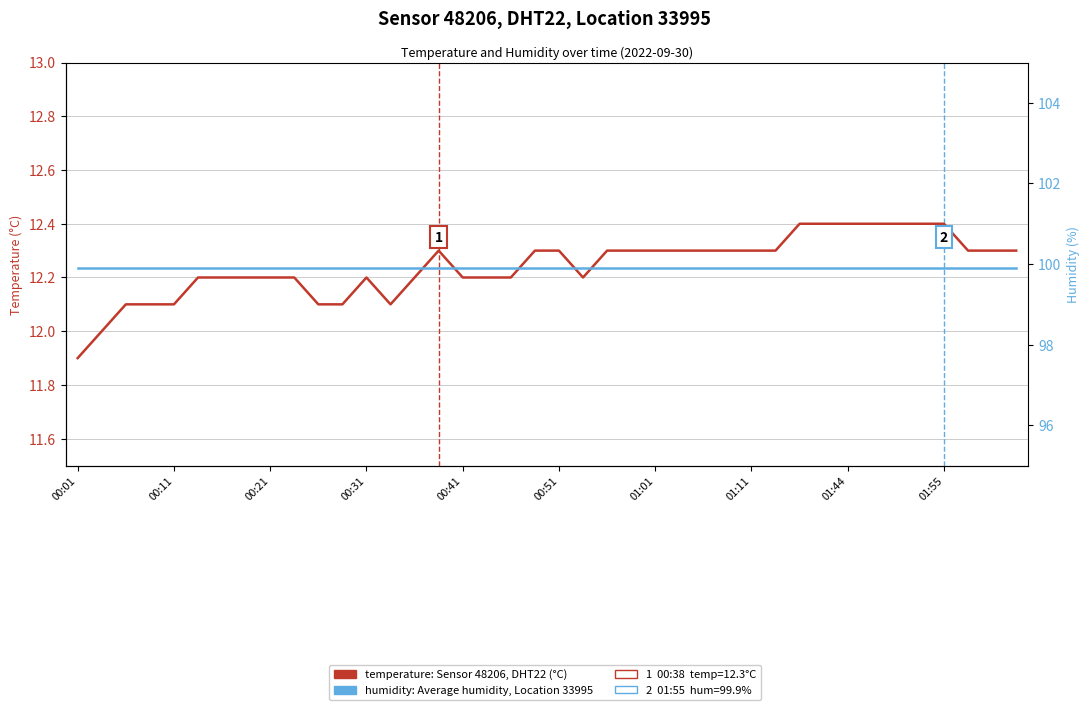

Which series has the largest total across all categories?

humidity: Average humidity, Location 33995